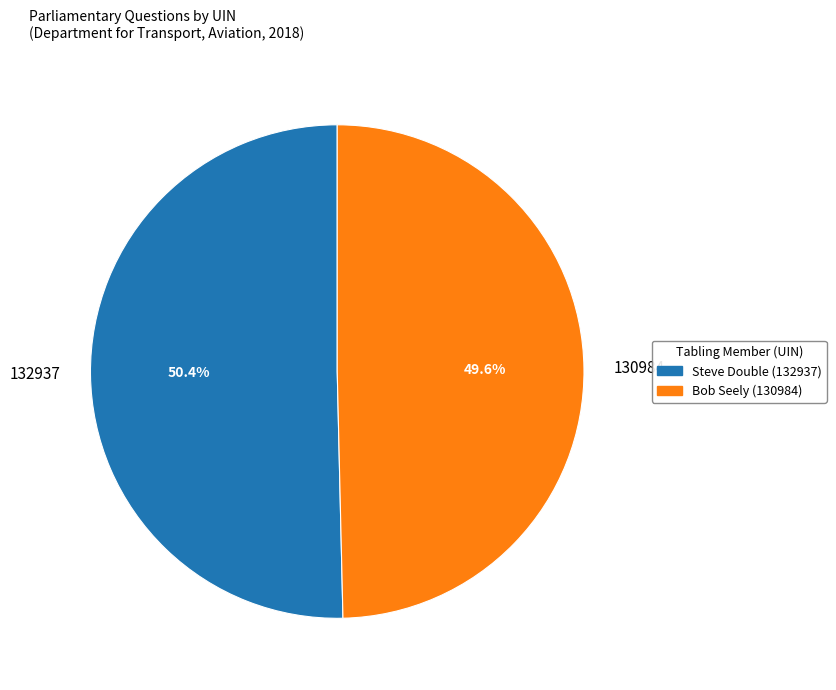

What is the ratio of the value at 132937 to the value at 130984?

1.0